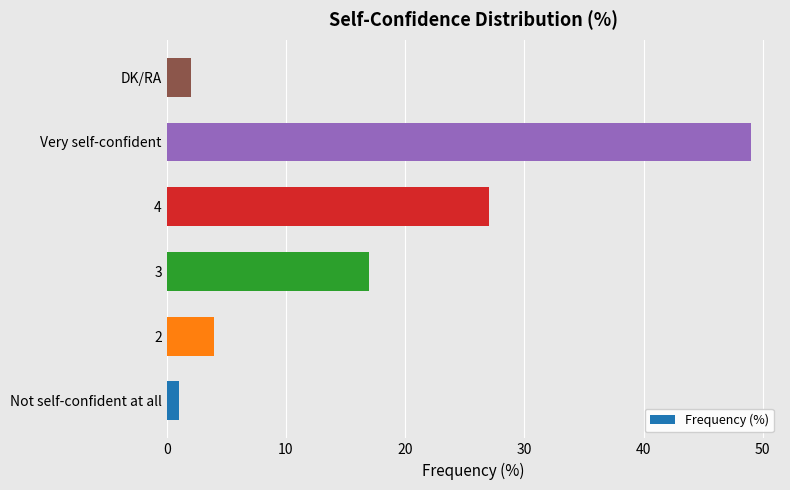

Which label corresponds to the largest value in the chart?

Very self-confident